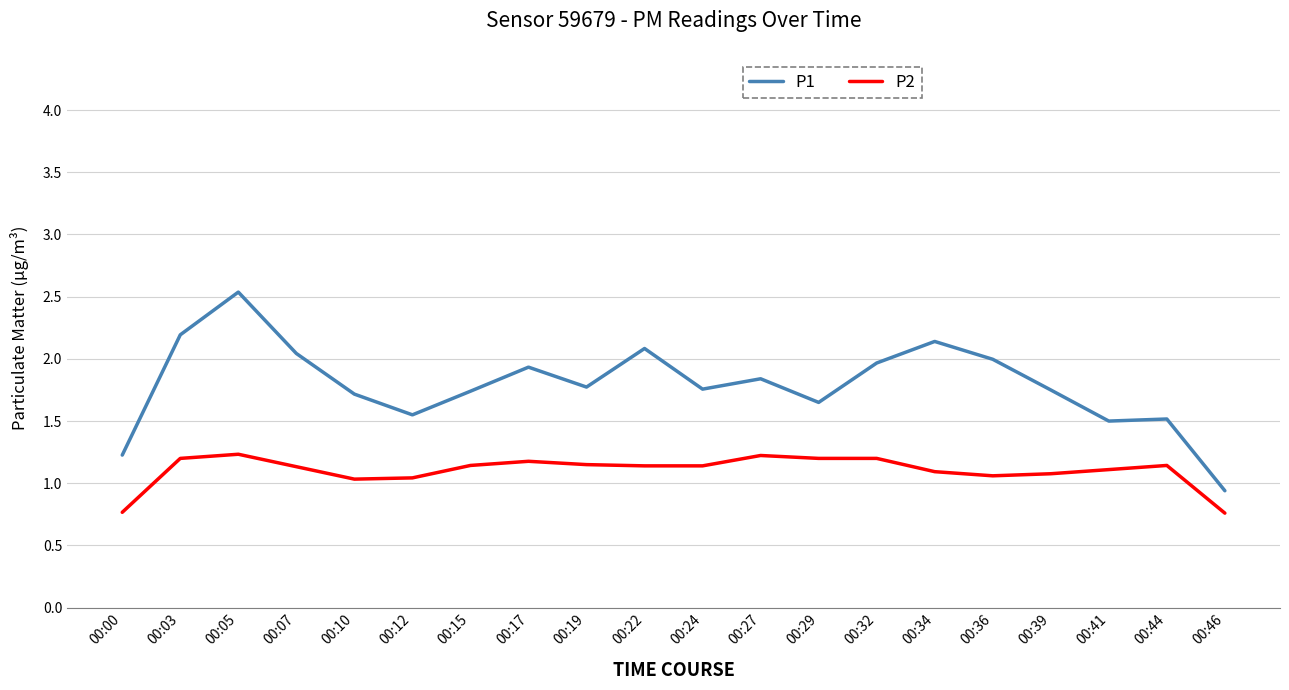

What is the sum of the P2 values at 00:07 and 00:41?

2.2